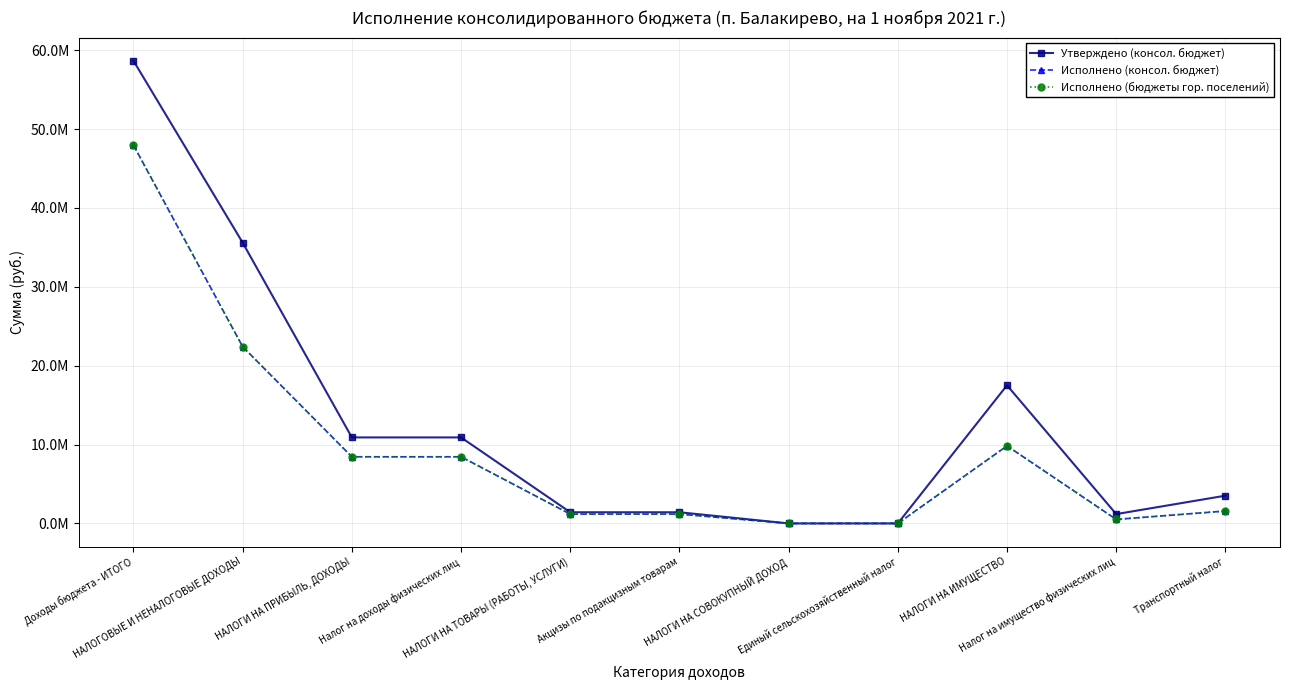

True or false: Исполнено (консол. бюджет) has a value of 8451191.8 at Налог на доходы физических лиц.

True